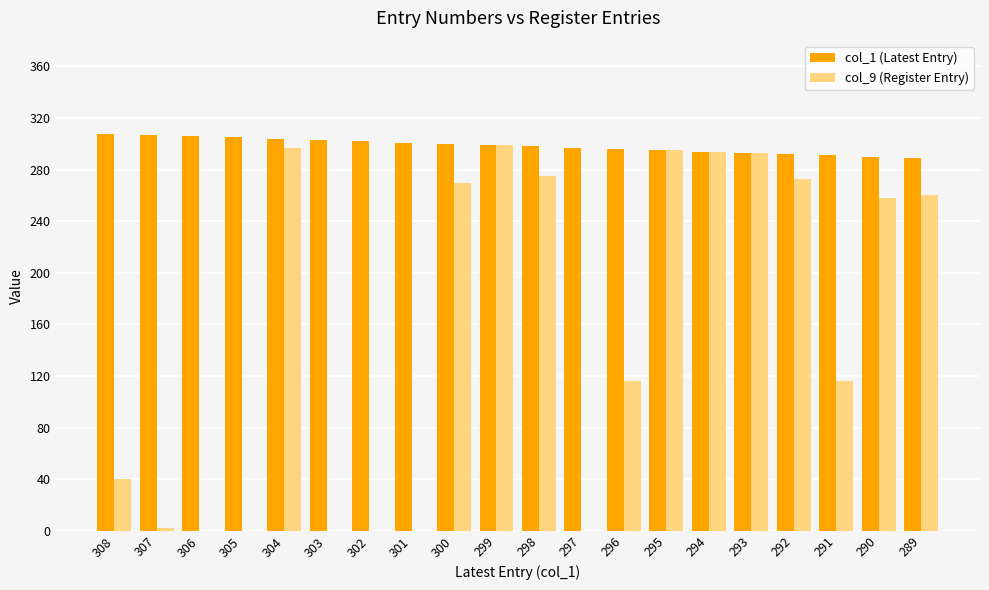

Read the col_9 (Register Entry) value at 300.

270